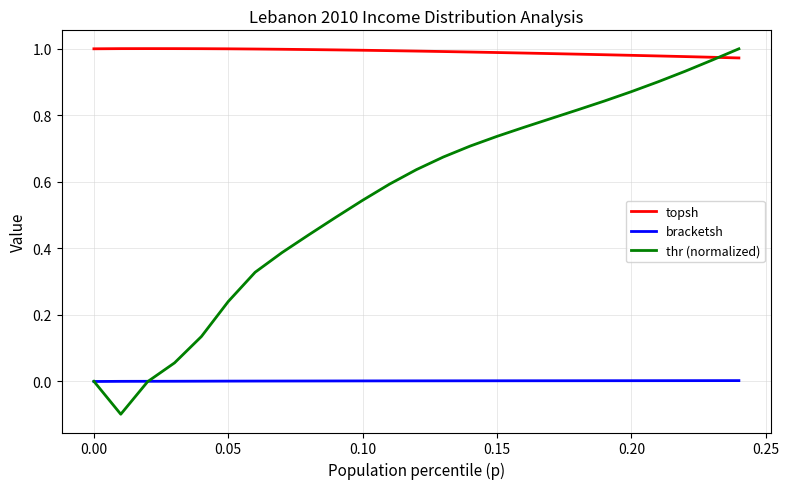

After their last crossing, which series has the higher values: topsh or thr (normalized)?

thr (normalized)